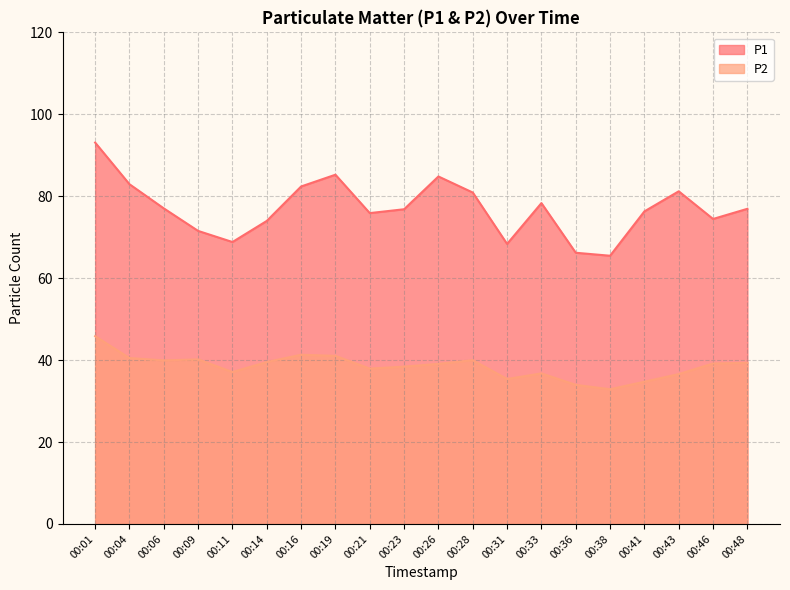

Is it true that P1 equals 76.3 at 00:41?

True